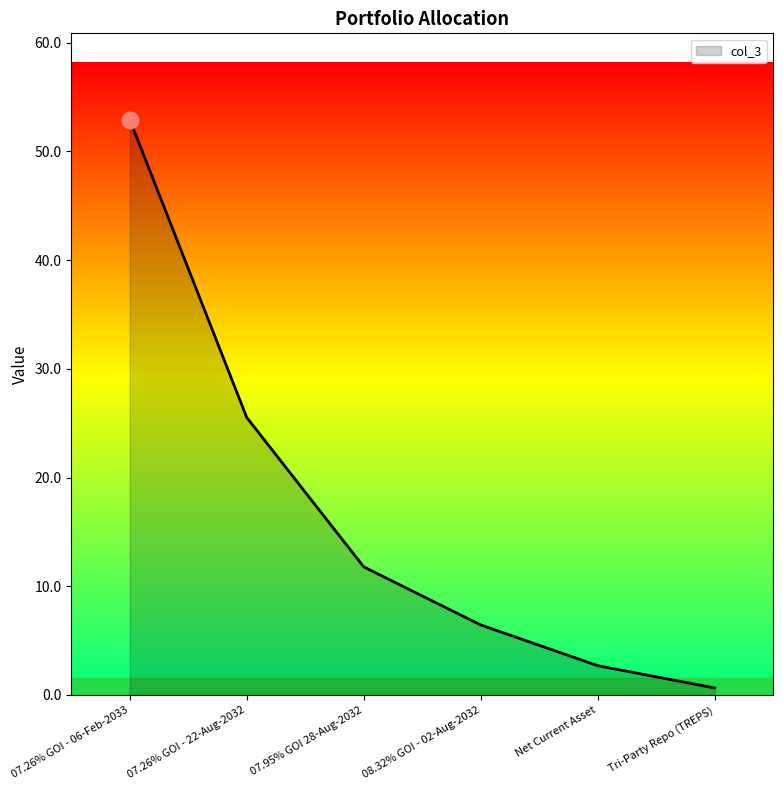

Which label corresponds to the largest value in the chart?

07.26% GOI - 06-Feb-2033